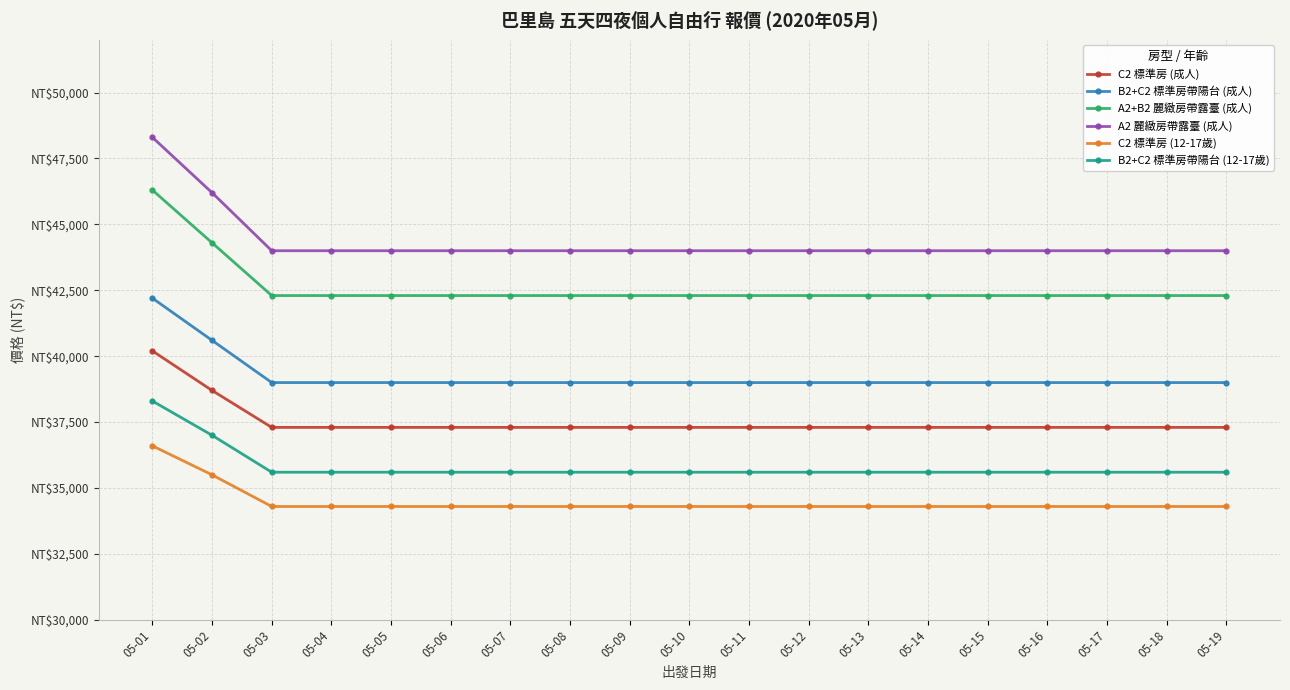

Is this an area chart (filled region under the line)?

No